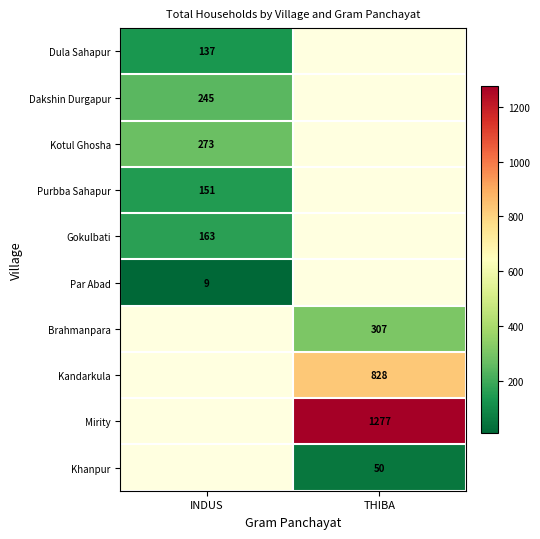

The Mirity series shows 1277 at THIBA. True or false?

True